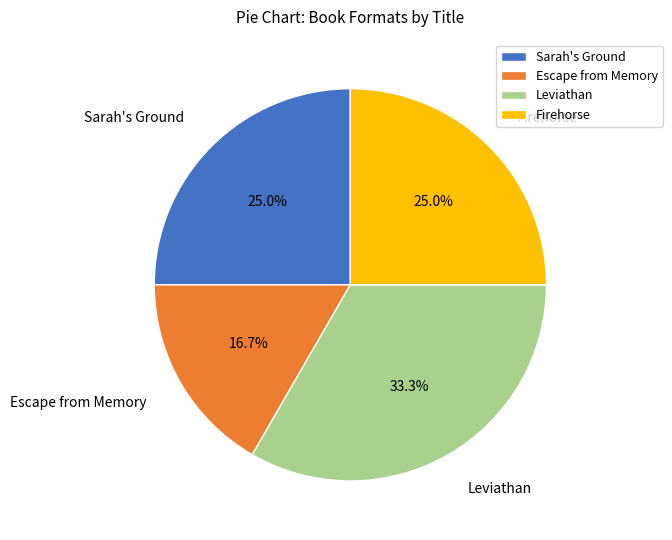

To the nearest percent, what is the combined percentage of Sarah's Ground and Escape from Memory?

42%